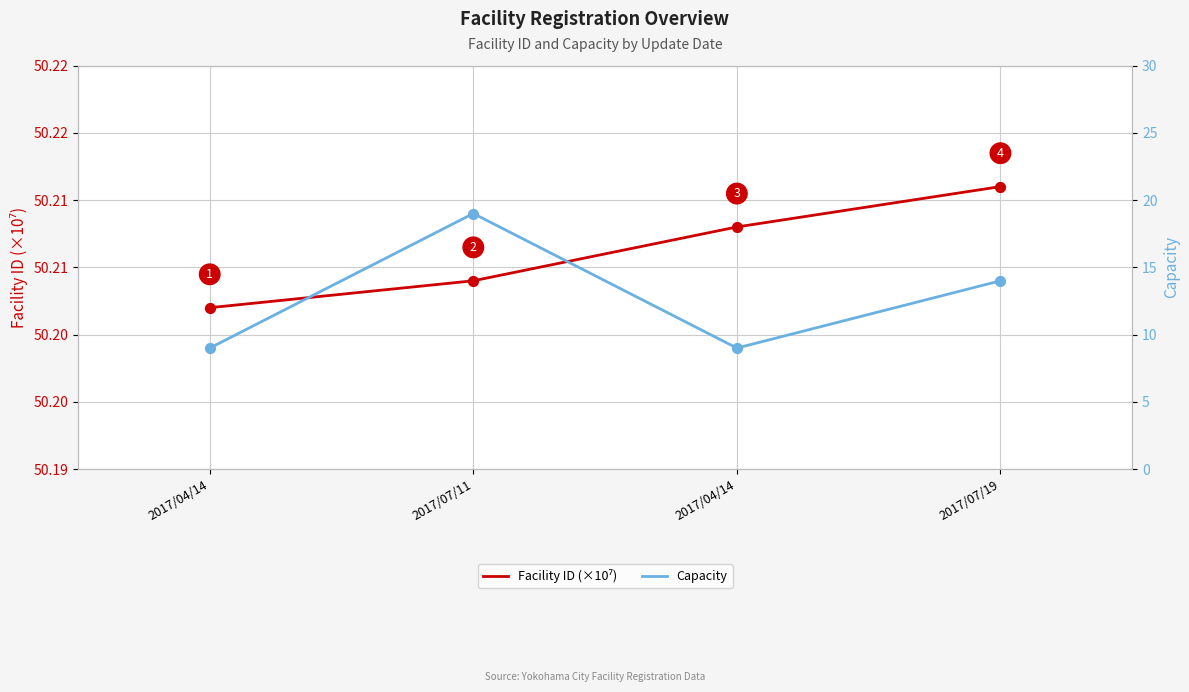

At which category is the sum across all series the highest?

2017/07/11